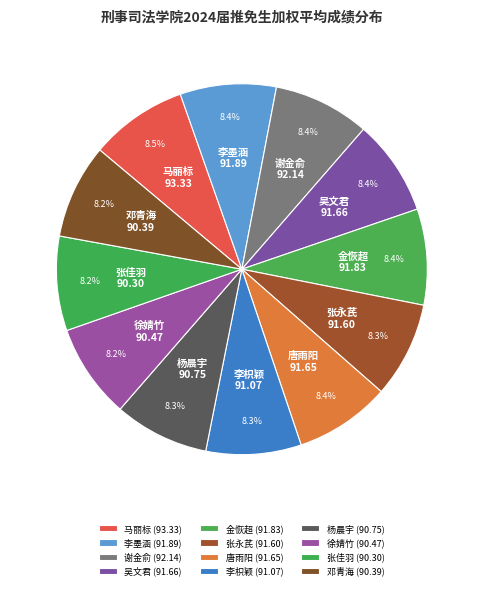

Is there a majority slice in this chart?

No